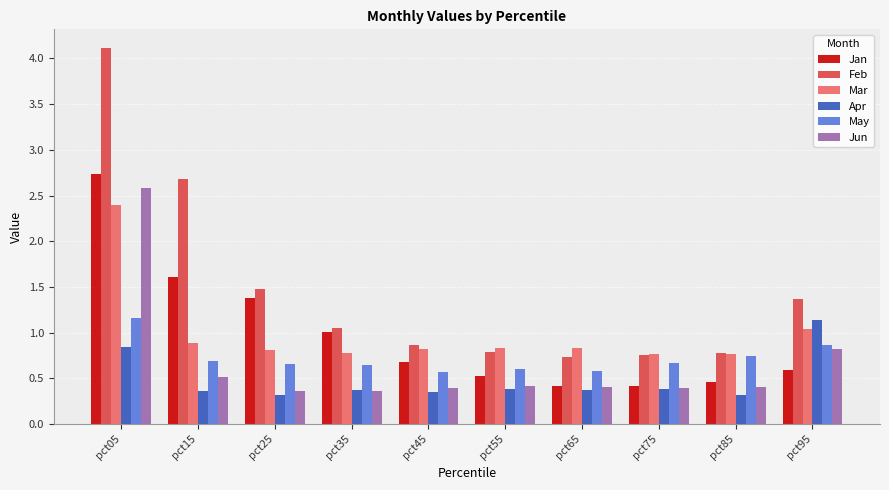

Which series has the largest range (max minus min)?

Feb